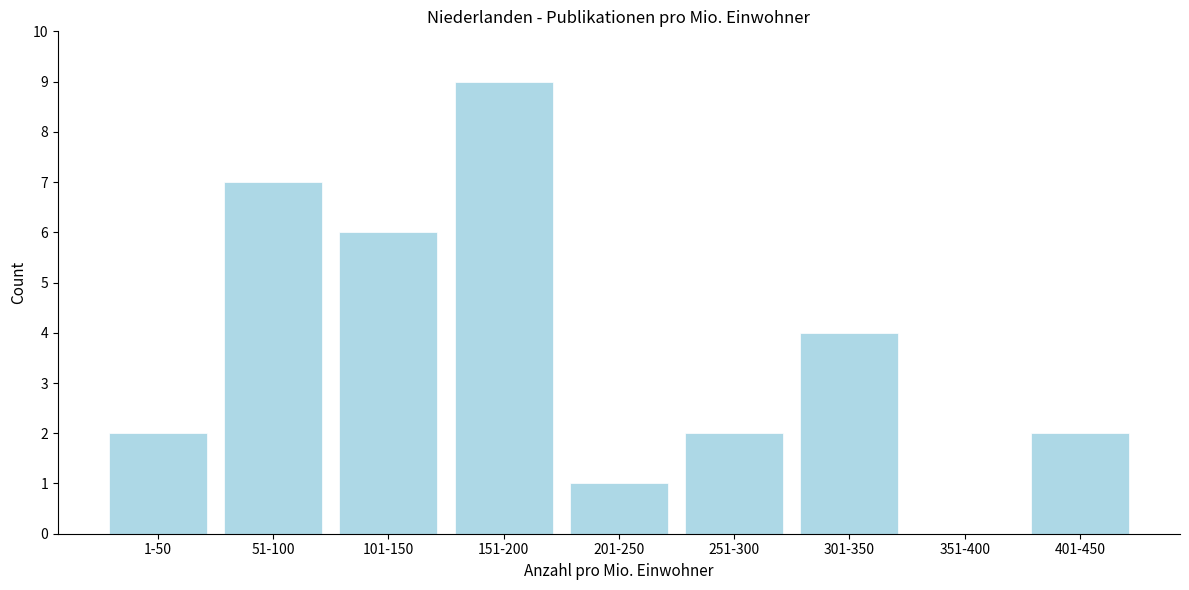

Reading right to left, extract all data points from this chart.

401-450=2	351-400=0	301-350=4	251-300=2	201-250=1	151-200=9	101-150=6	51-100=7	1-50=2